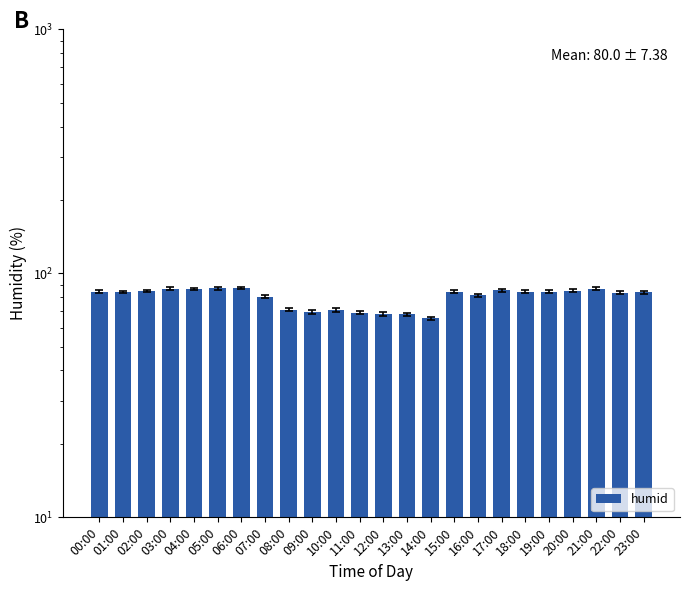

Reading left to right, what are all the values shown in this chart?

00:00=84.1	01:00=83.9	02:00=84.7	03:00=86.5	04:00=86.4	05:00=86.9	06:00=87.1	07:00=80.2	08:00=71.0	09:00=69.6	10:00=70.7	11:00=69.0	12:00=68.2	13:00=67.9	14:00=65.4	15:00=84.3	16:00=81.5	17:00=85.3	18:00=84.0	19:00=84.2	20:00=84.9	21:00=86.6	22:00=83.2	23:00=83.8